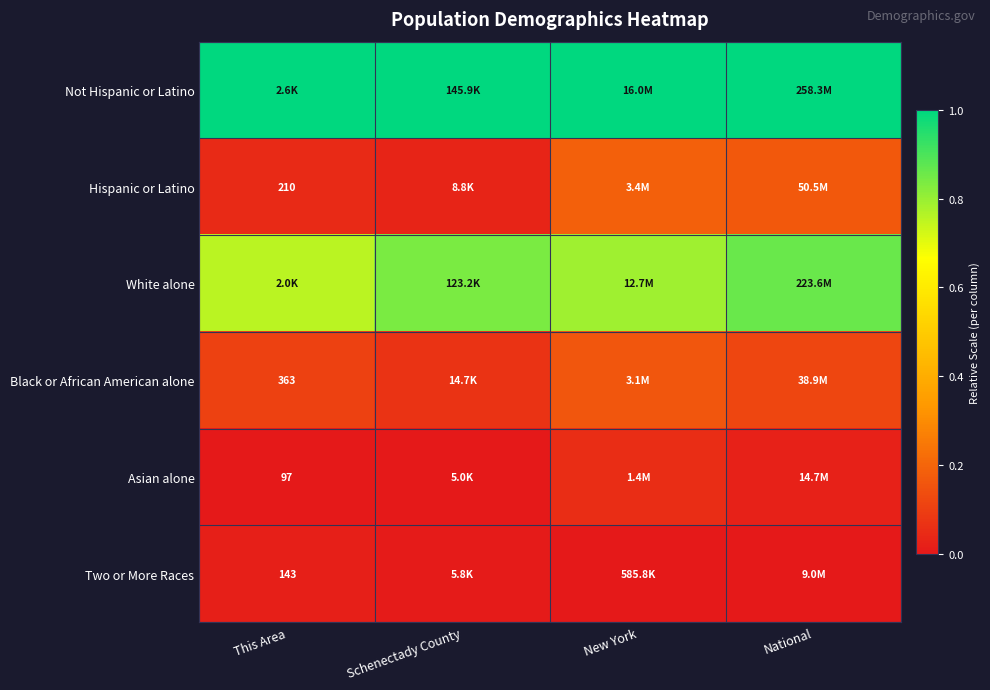

Which label corresponds to the smallest value in the chart?

This Area